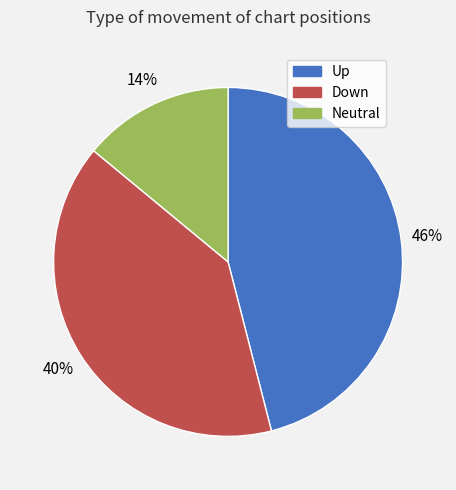

Count the number of slices in the pie.

3